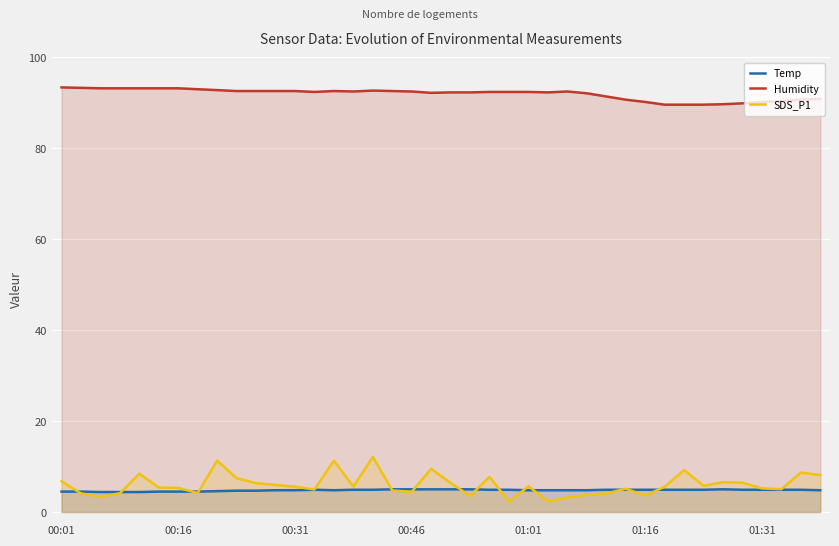

Is it true that Humidity equals 48.8 at 22?

False